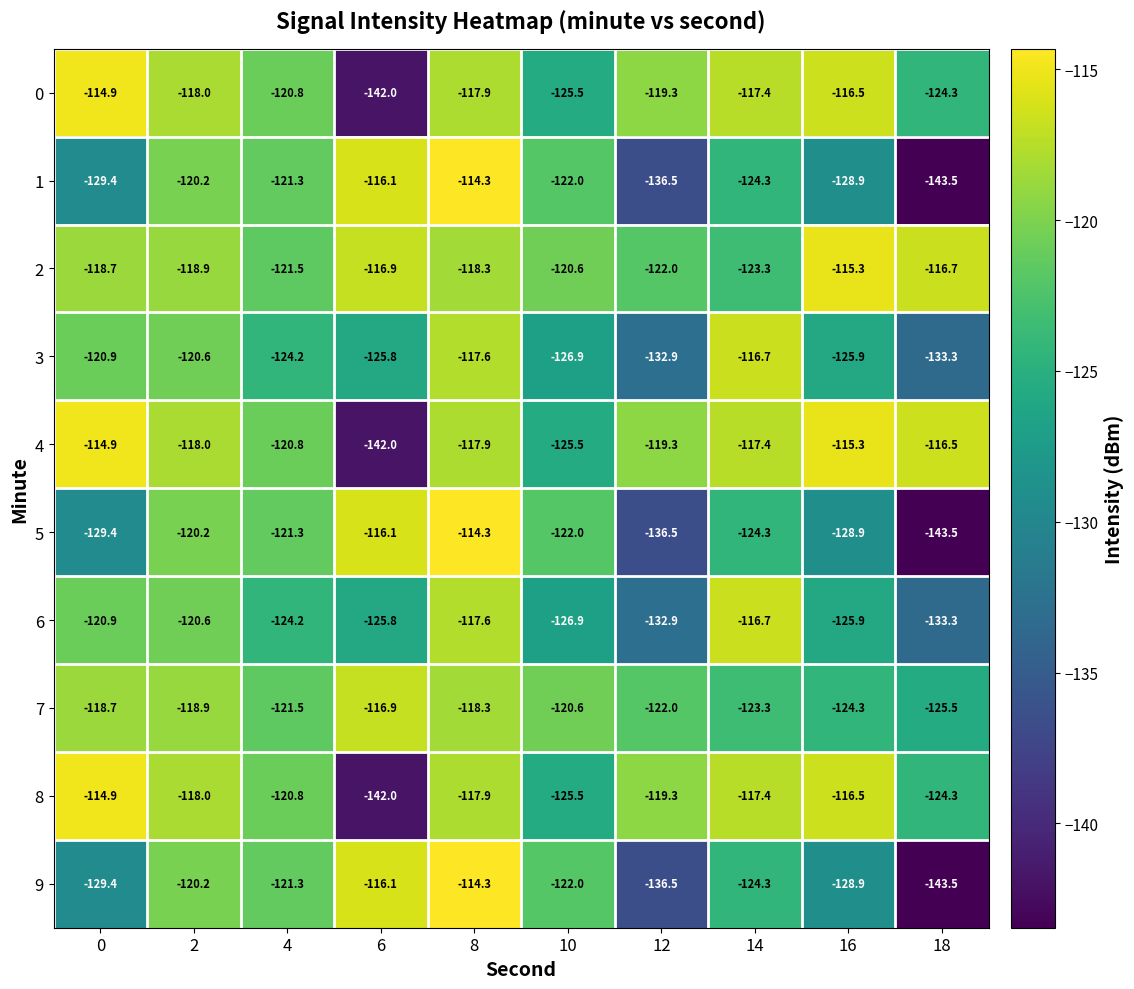

What is the difference between the maximum and minimum values in the 2 series?

8.0